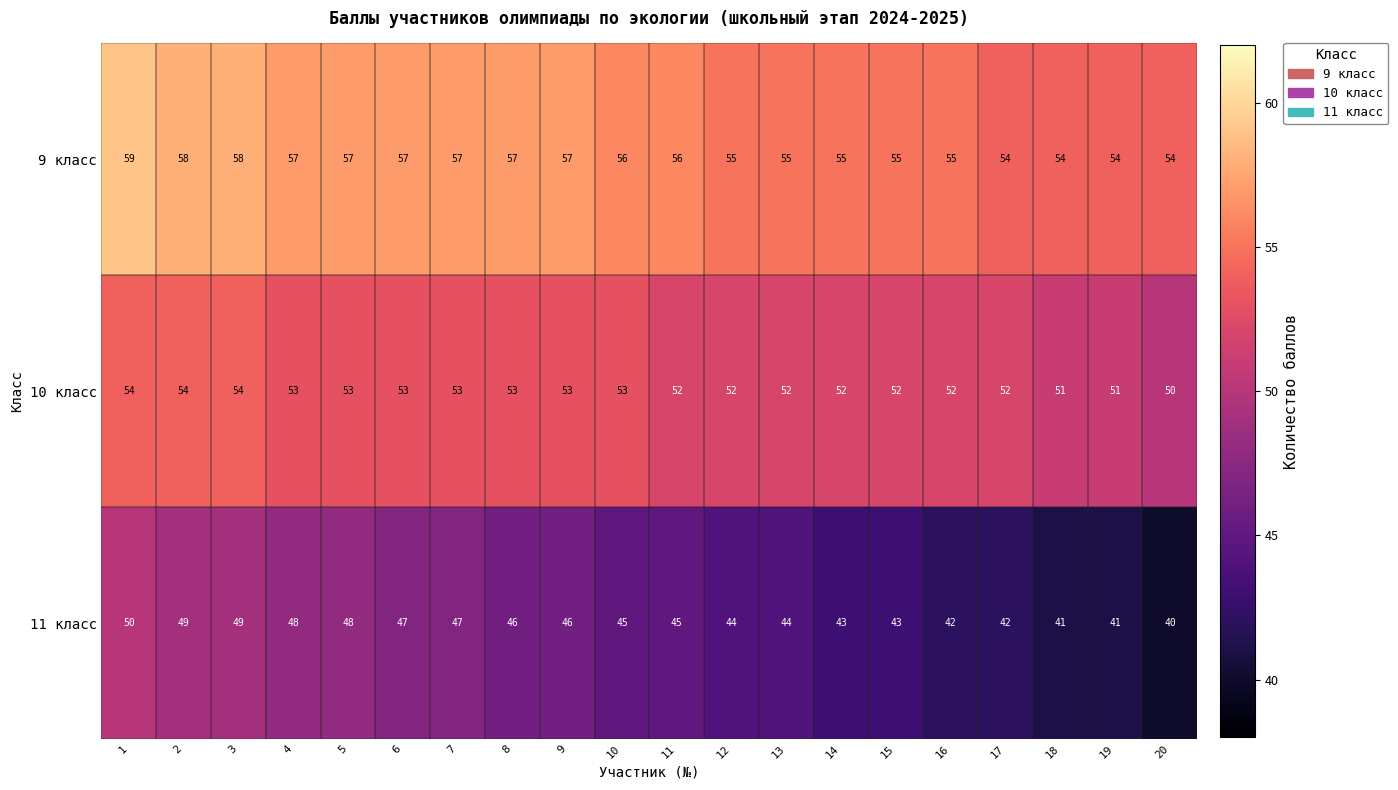

Count the number of data series in this chart.

3